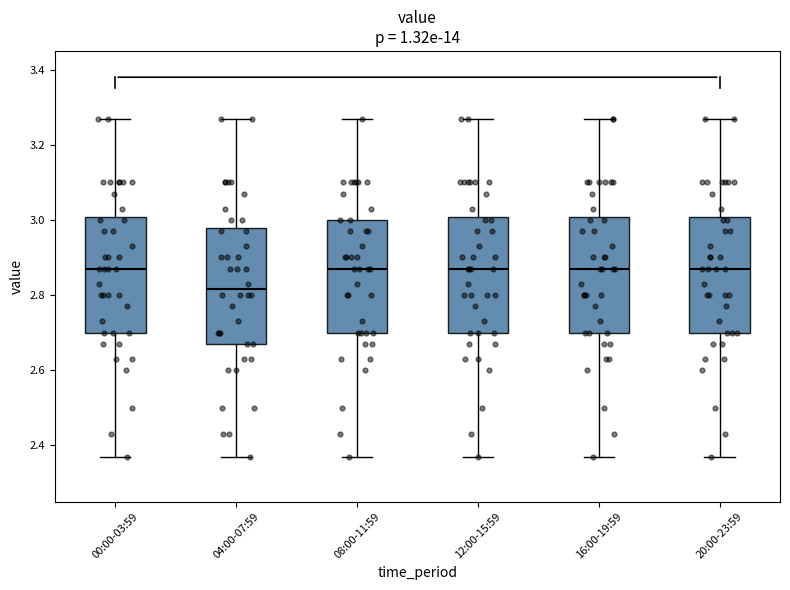

Which box has the lowest median line?

04:00-07:59